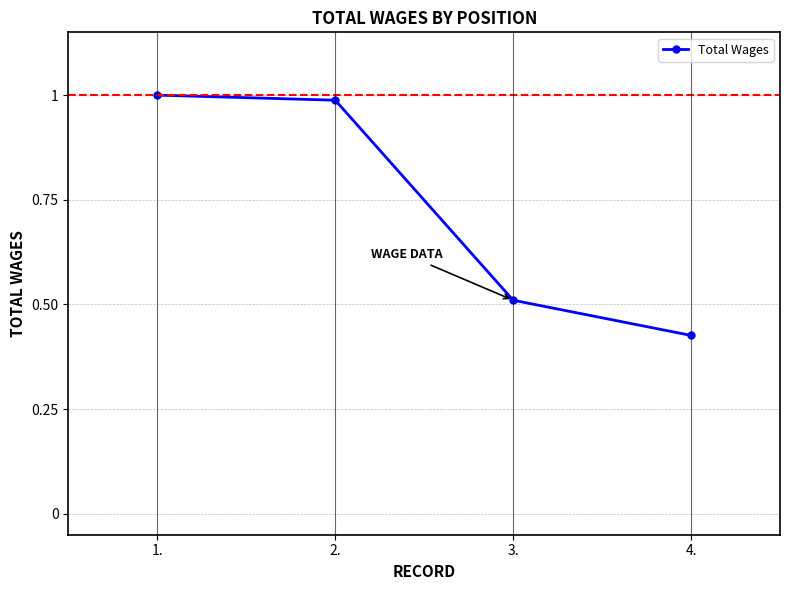

What is the label of the 2nd point from the right?

3.